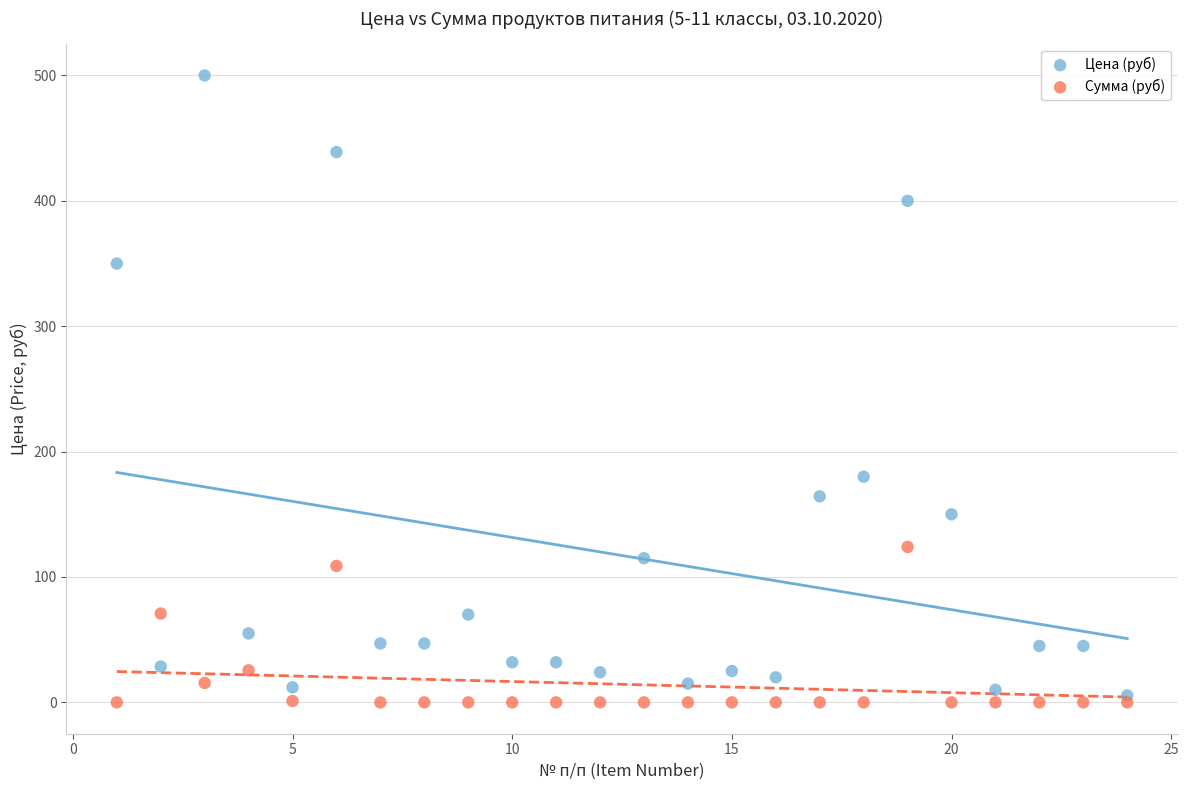

In the Цена (руб) series, what Y value is closest to 252?

180.0